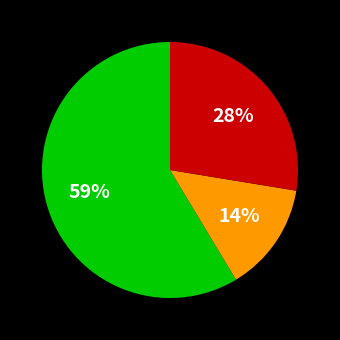

Is there any slice that represents more than half of the pie?

Yes